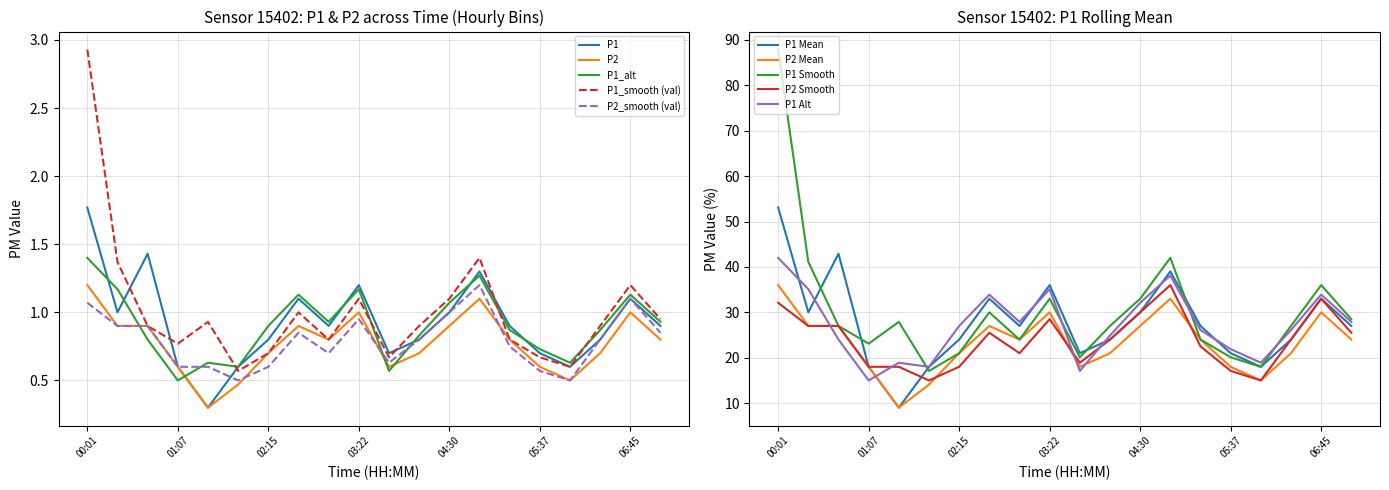

True or false: P2_smooth and P1_smooth cross at least once.

False